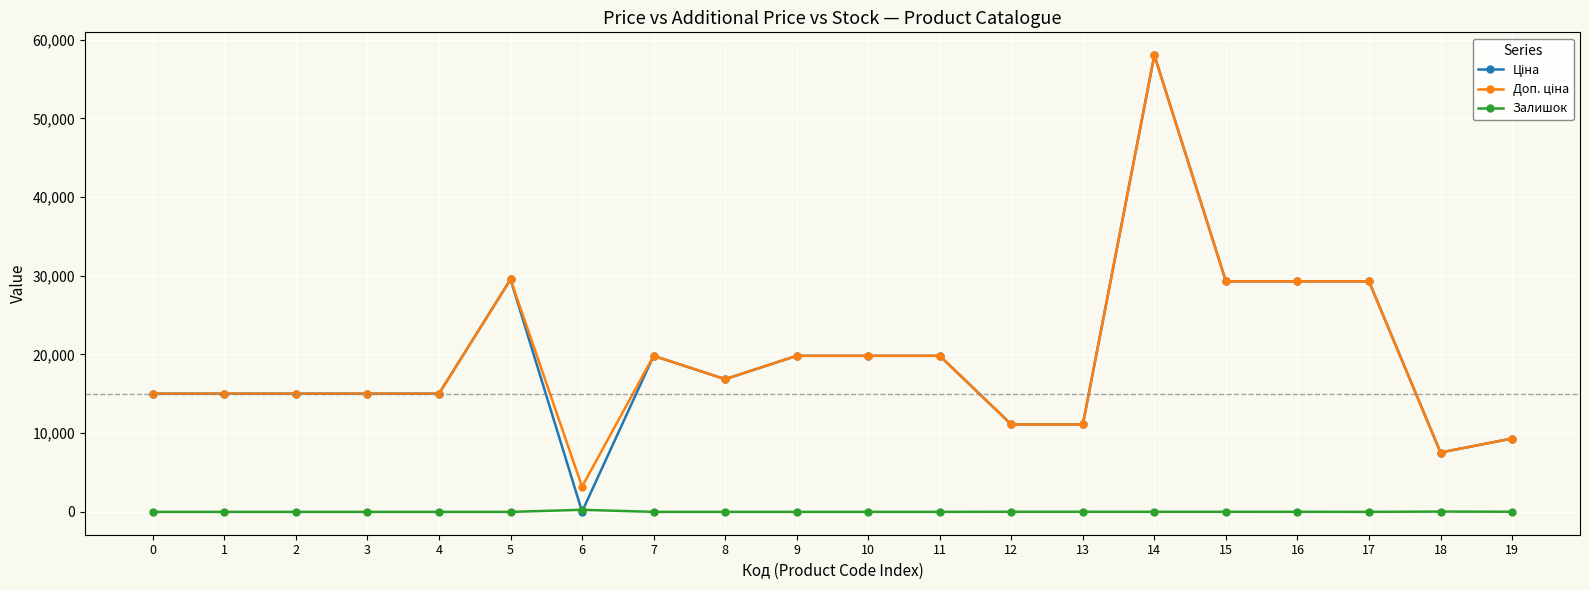

What is the spread (max minus min) of values at 19?

9302.4